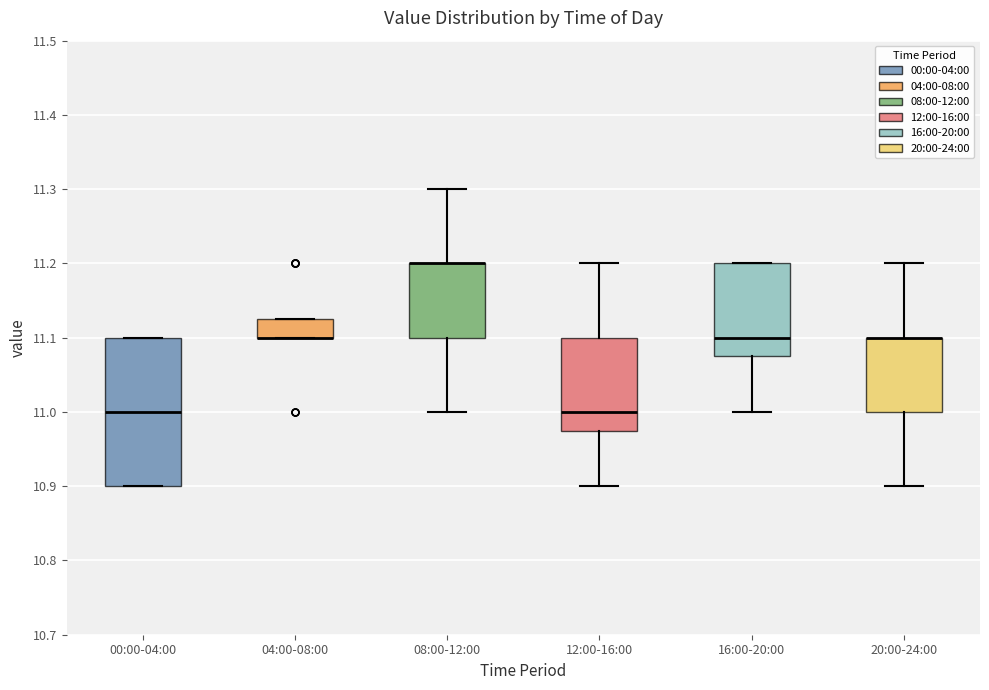

Reading left to right, transcribe this box plot: for each box, give where its median line is, the range the box spans, and where its two whiskers end, as read against the y-axis. The values are not printed on the chart, so give them approximately, as read against the axis.

00:00-04:00: median 11.00, box 10.90 to 11.10, whiskers 10.90 to 11.10
04:00-08:00: median 11.10 (drawn on the box's lower edge), box 11.10 to 11.13, whiskers 11.10 to 11.13
08:00-12:00: median 11.20 (drawn on the box's upper edge), box 11.10 to 11.20, whiskers 11.00 to 11.30
12:00-16:00: median 11.00, box 10.98 to 11.10, whiskers 10.90 to 11.20
16:00-20:00: median 11.10, box 11.08 to 11.20, whiskers 11.00 to 11.20
20:00-24:00: median 11.10 (drawn on the box's upper edge), box 11.00 to 11.10, whiskers 10.90 to 11.20